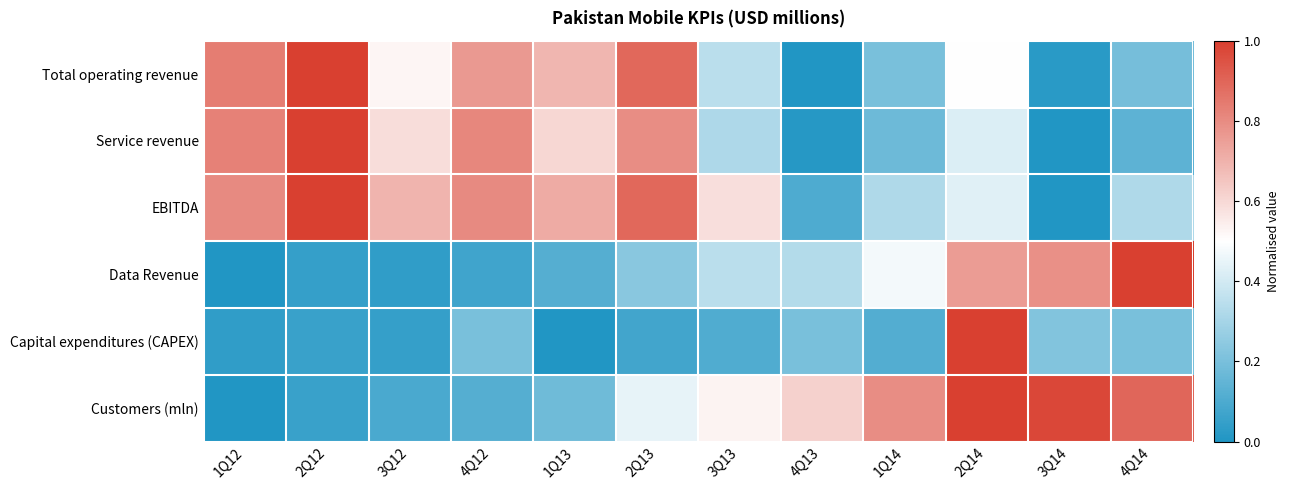

Which series has the largest range (max minus min)?

Total operating revenue